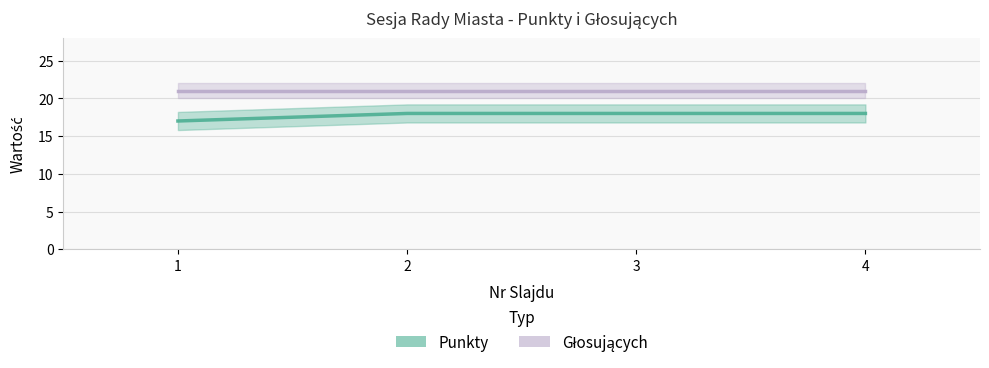

Reading left to right, what are all the values shown in this chart?

Punkty: 17	18	18	18
Głosujących: 21	21	21	21